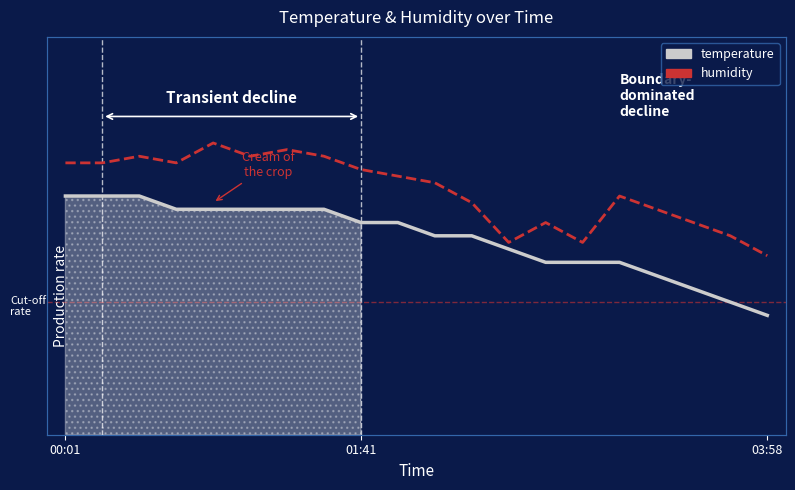

Which series has the largest range (max minus min)?

humidity